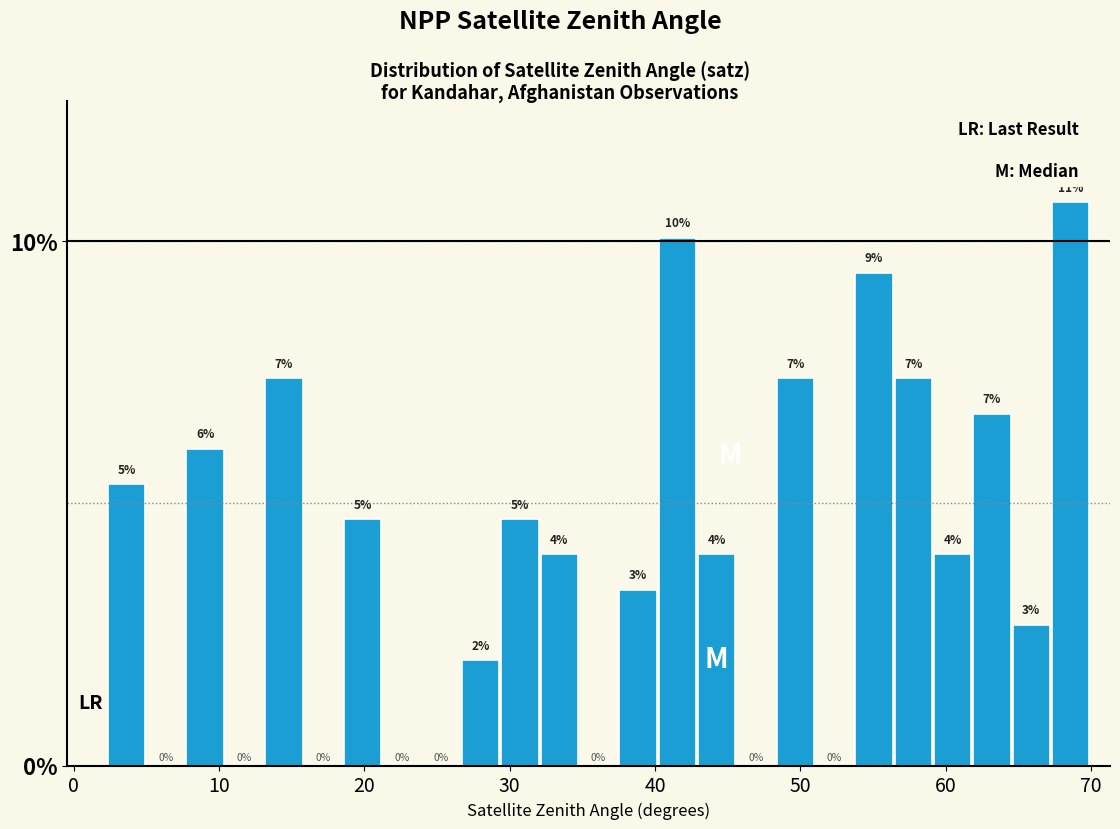

Around what value on the x-axis is the tallest bar? Give the approximate position of its centre, as read against the axis.

69